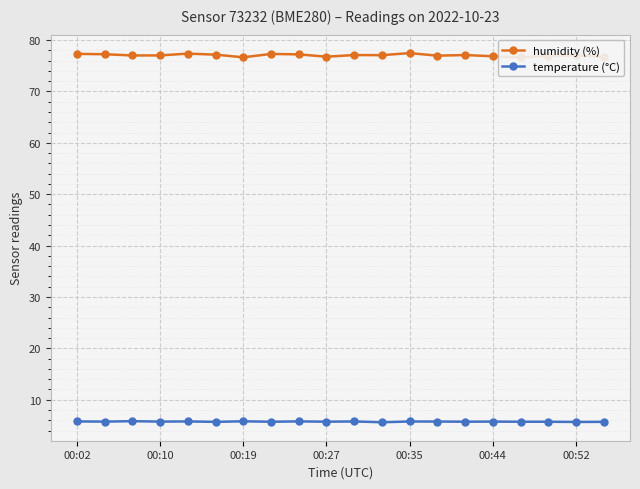

True or false: temperature (°C) has more than 2 points higher than both neighbors.

True